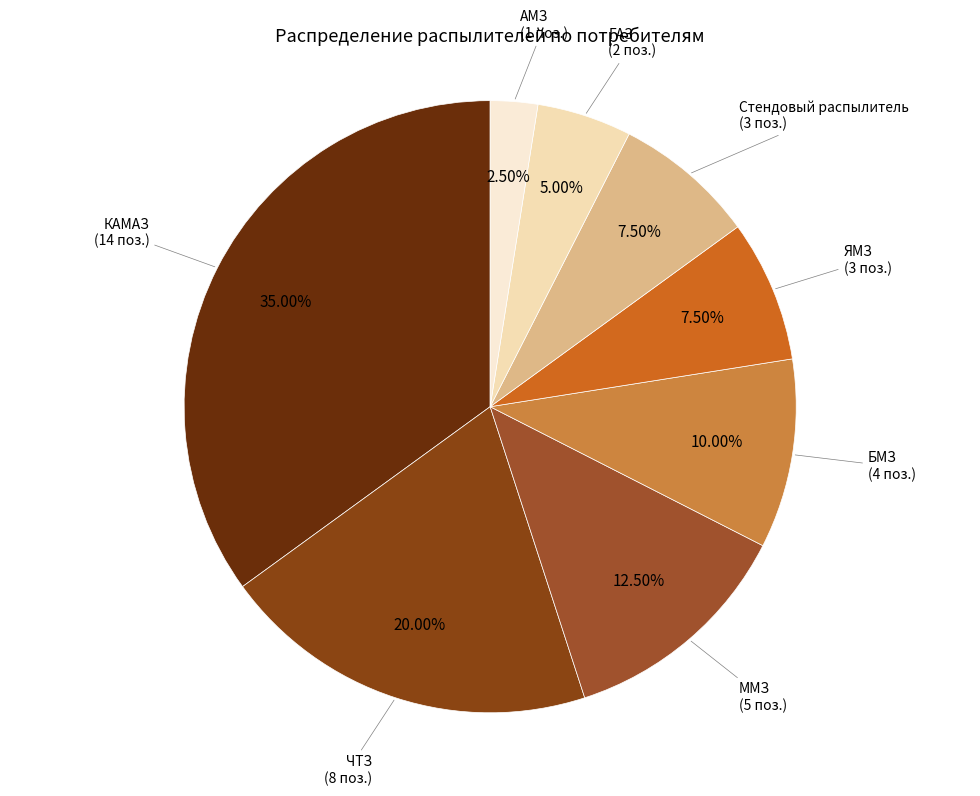

What portion of the pie excludes КАМАЗ?

65.0%